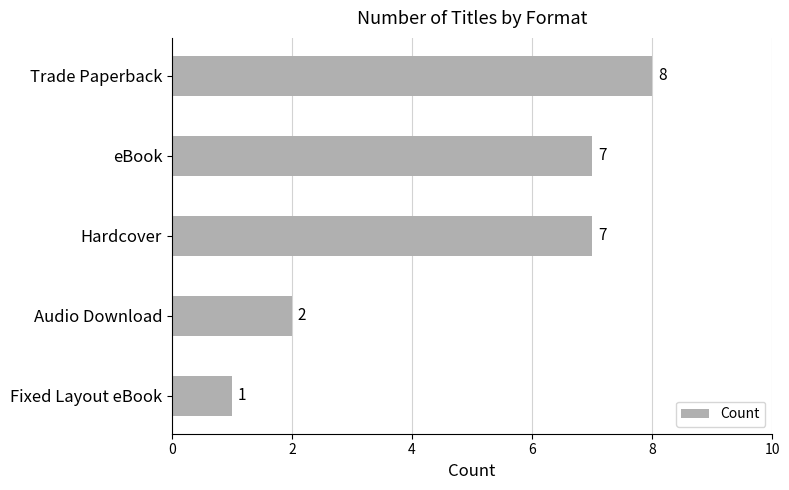

Approximately how many times larger is the value at eBook compared to Audio Download?

3.5